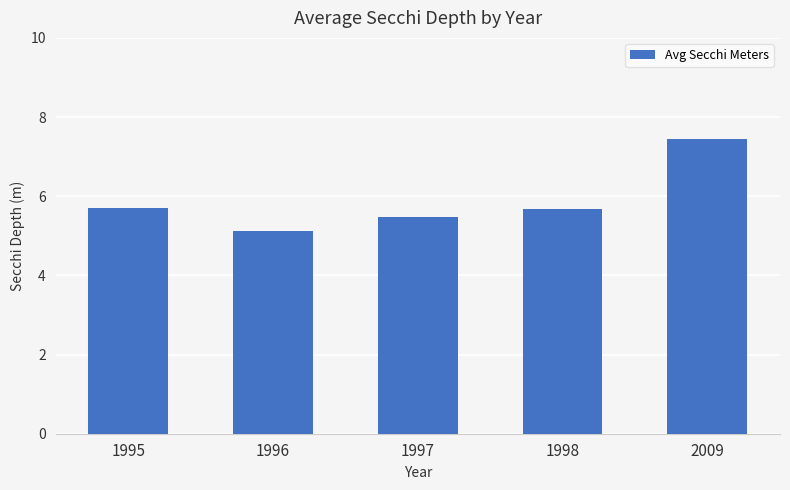

Which has a higher value, 2009 or 1996?

2009